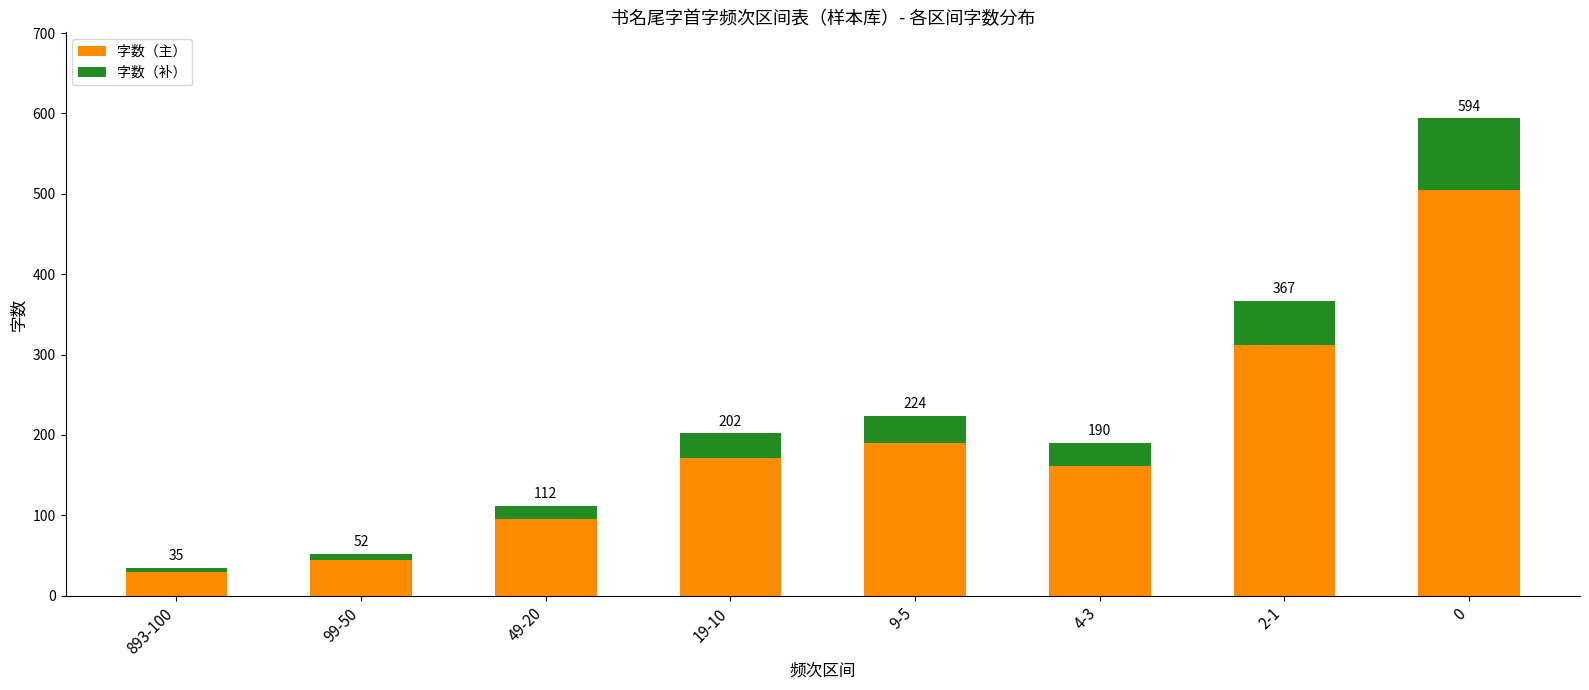

Between 2-1 and 99-50, which is larger?

2-1